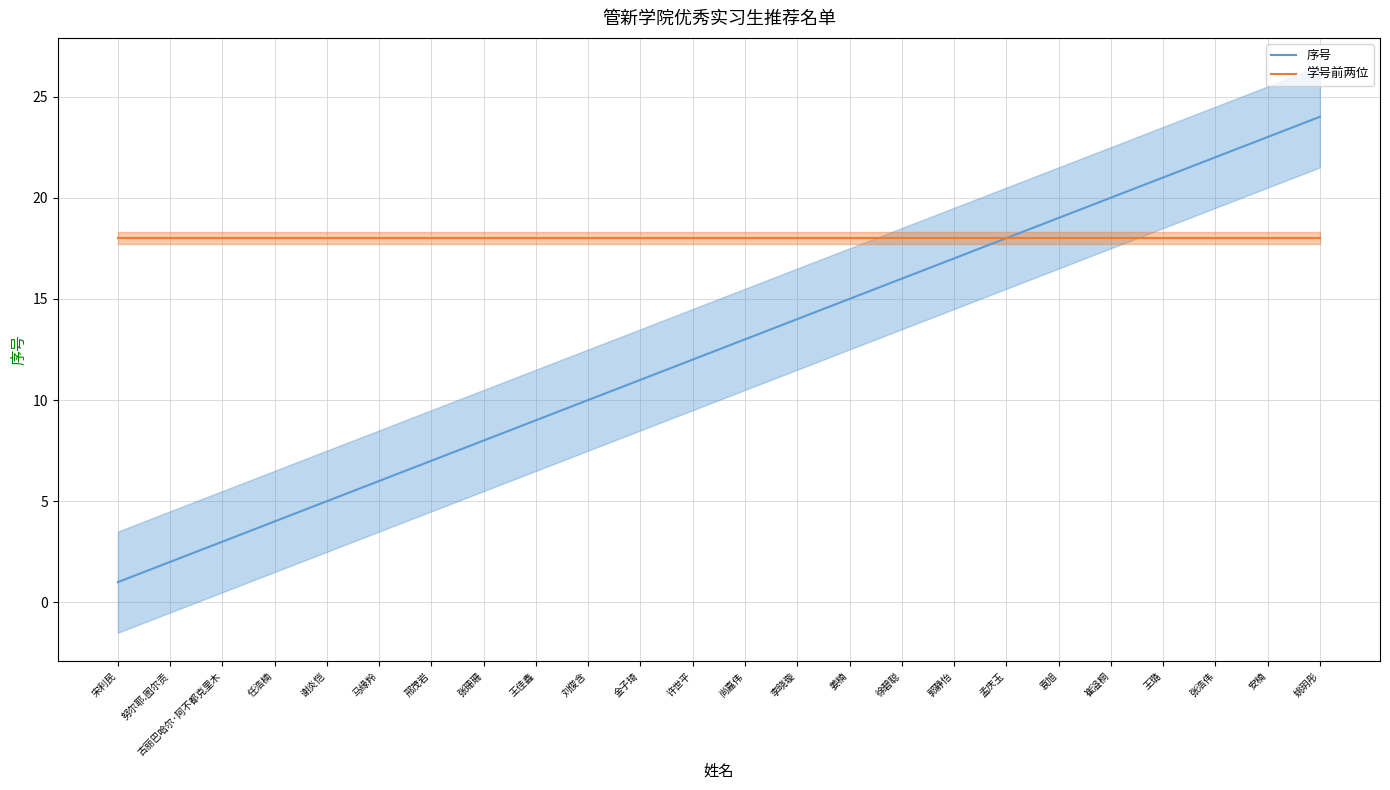

What is the highest value of the 学号前两位 series?

18